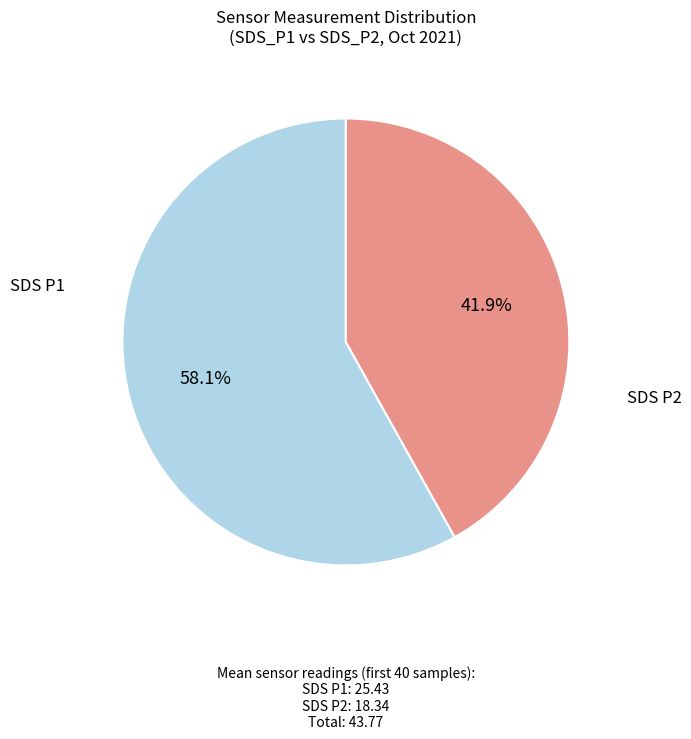

Does any single category account for the majority?

Yes